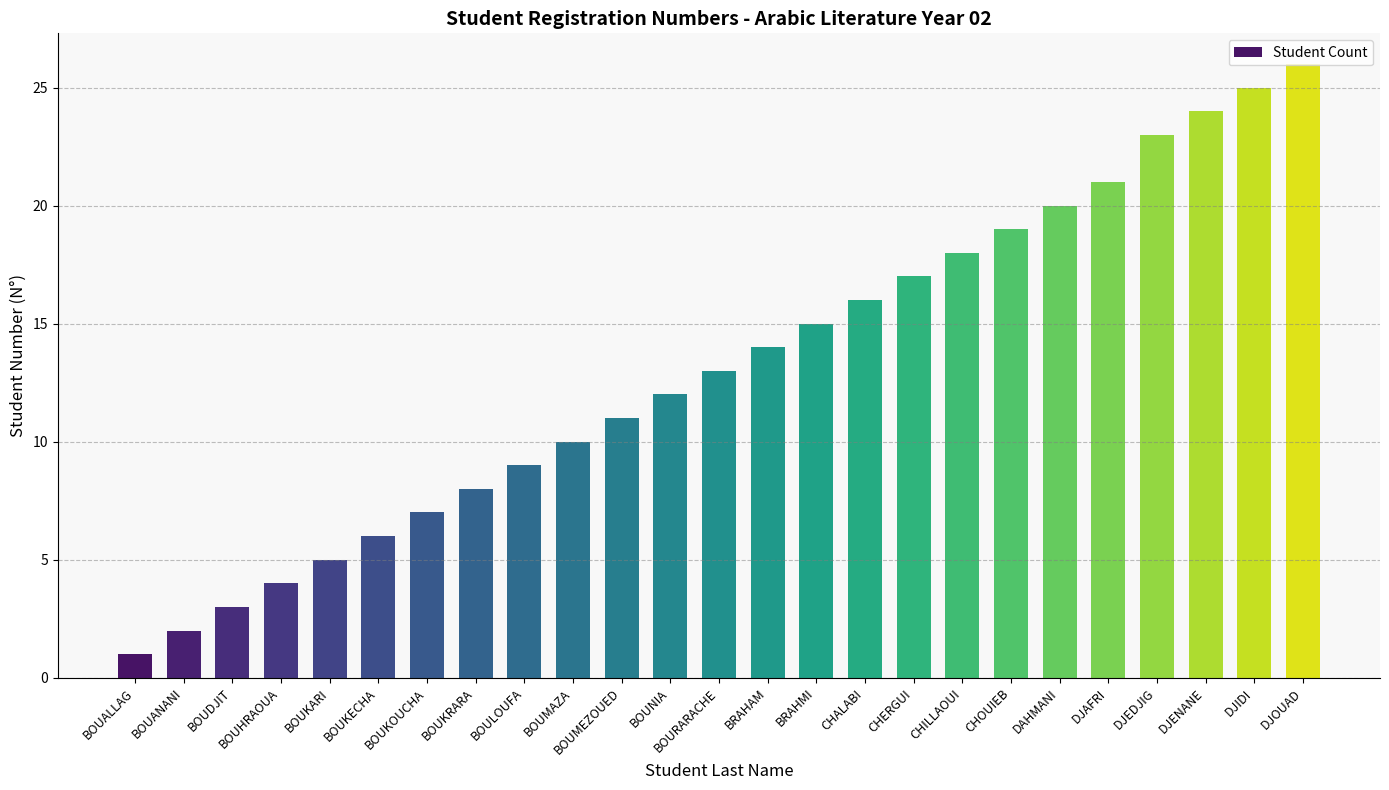

What is the label of the 3rd bar from the left?

BOUDJIT